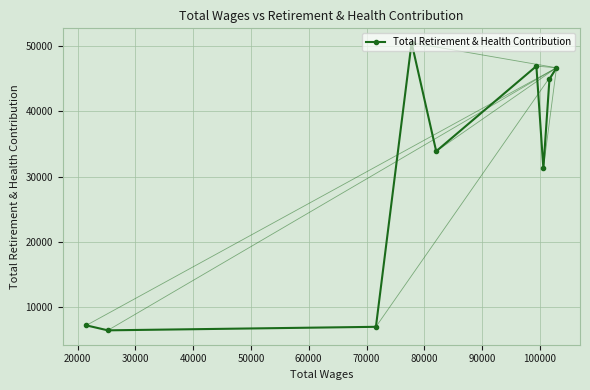

How many points are lower than both their immediate neighbors (excluding endpoints)?

3